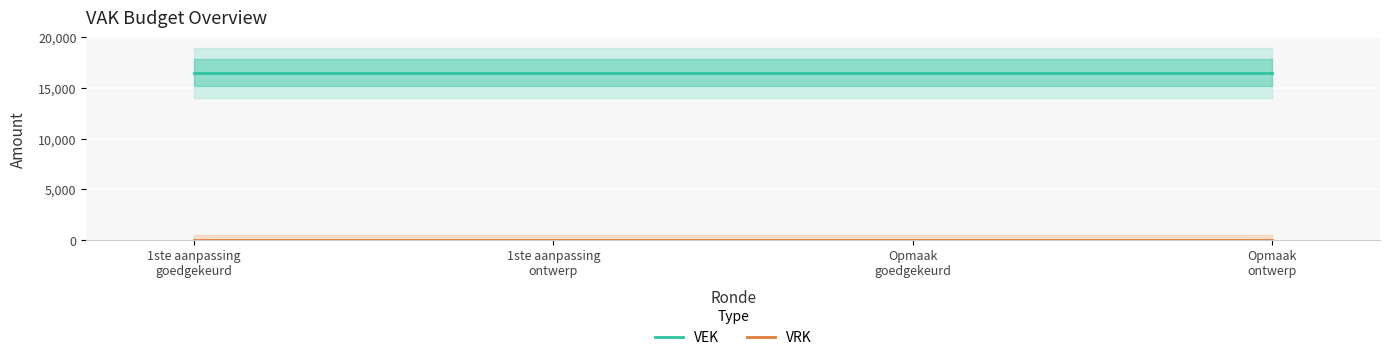

Where is VRK nearest to the value 0?

1ste aanpassing
goedgekeurd